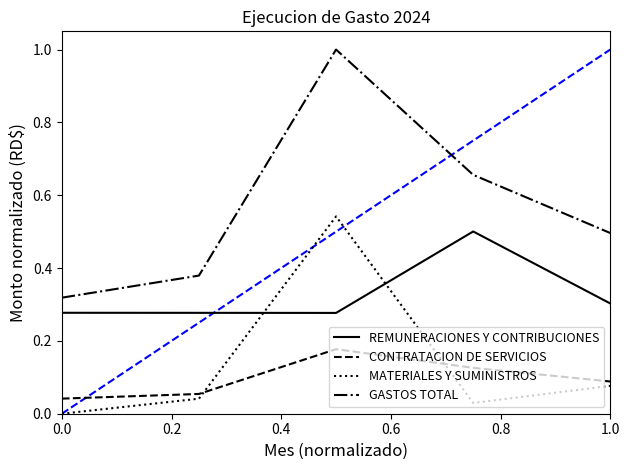

What is the greatest value displayed?

1.0